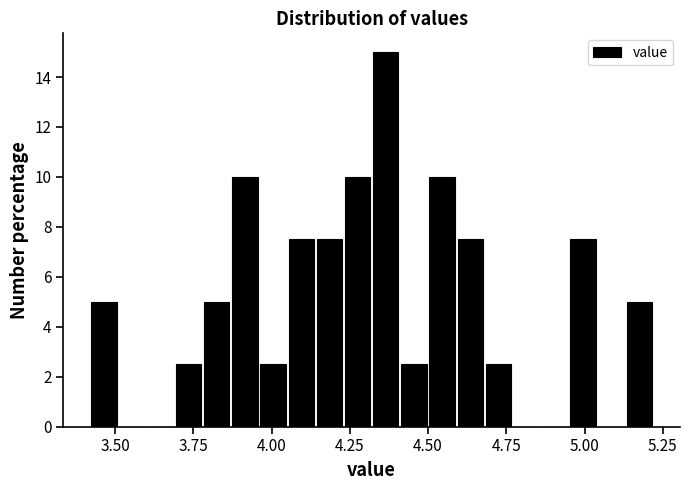

Read against the x-axis, roughly where is the centre of the tallest bar?

4.35